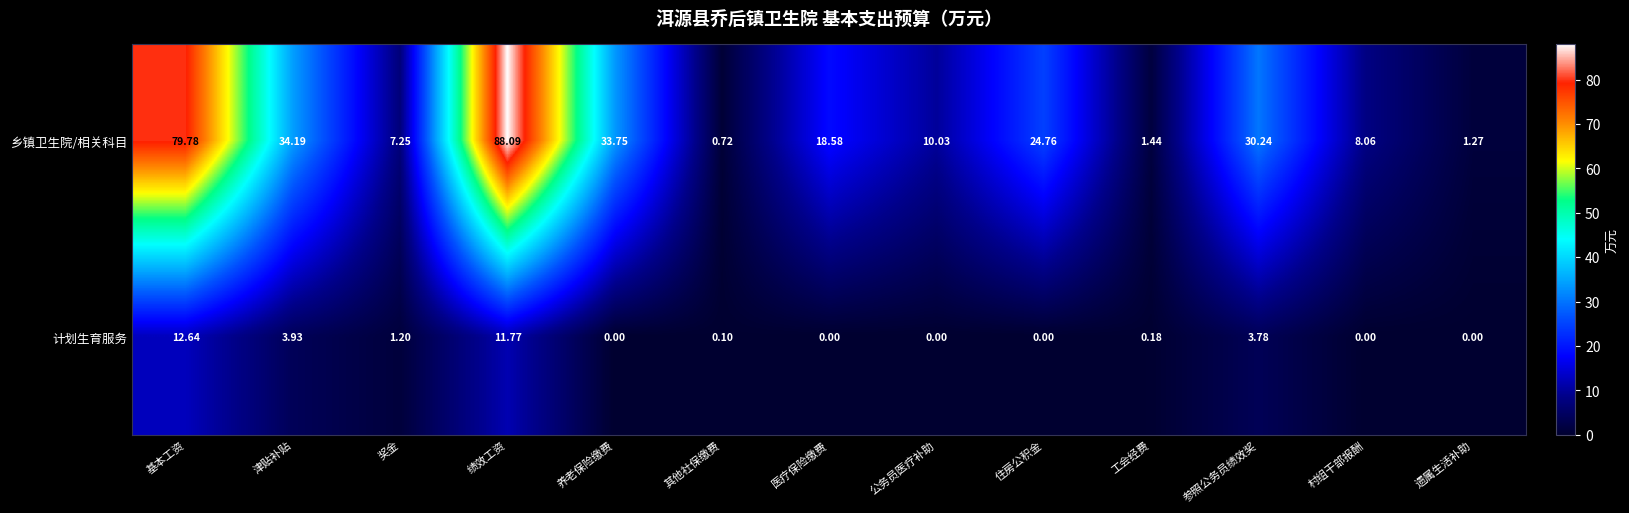

Where does the 乡镇卫生院/相关科目 series first go above 18?

基本工资